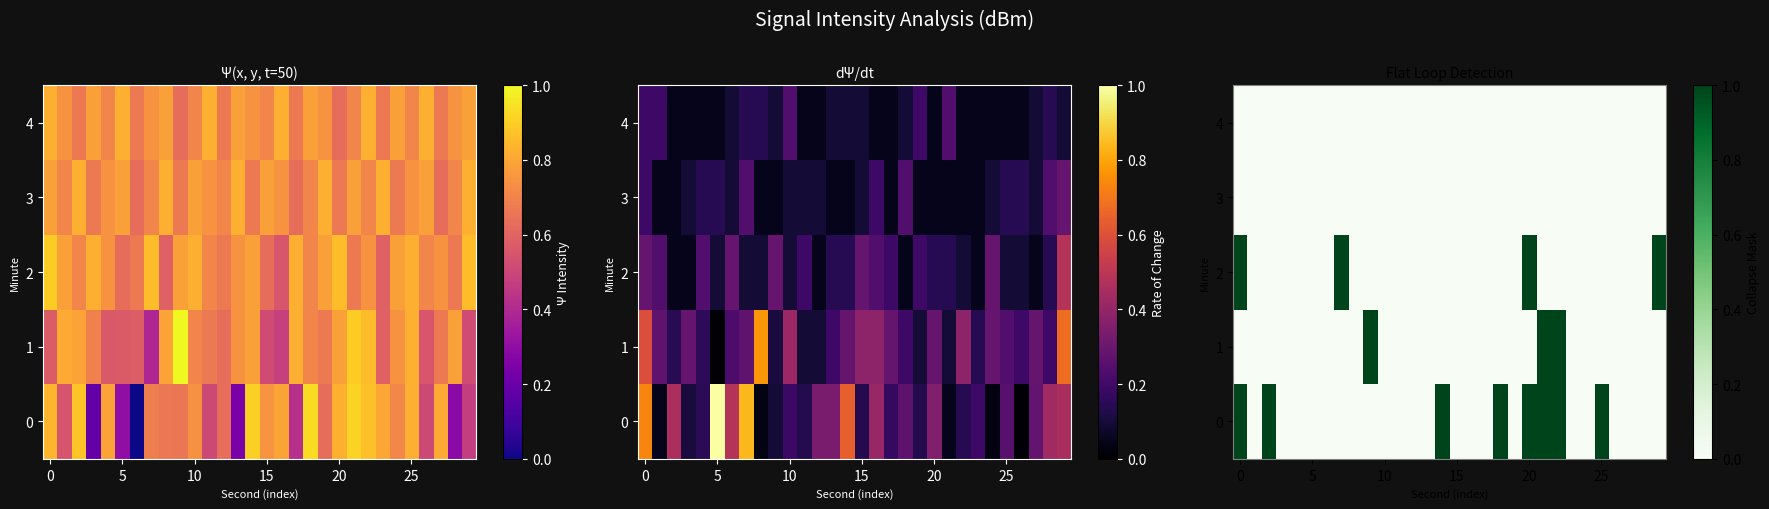

Which series has the widest spread of values?

row_0